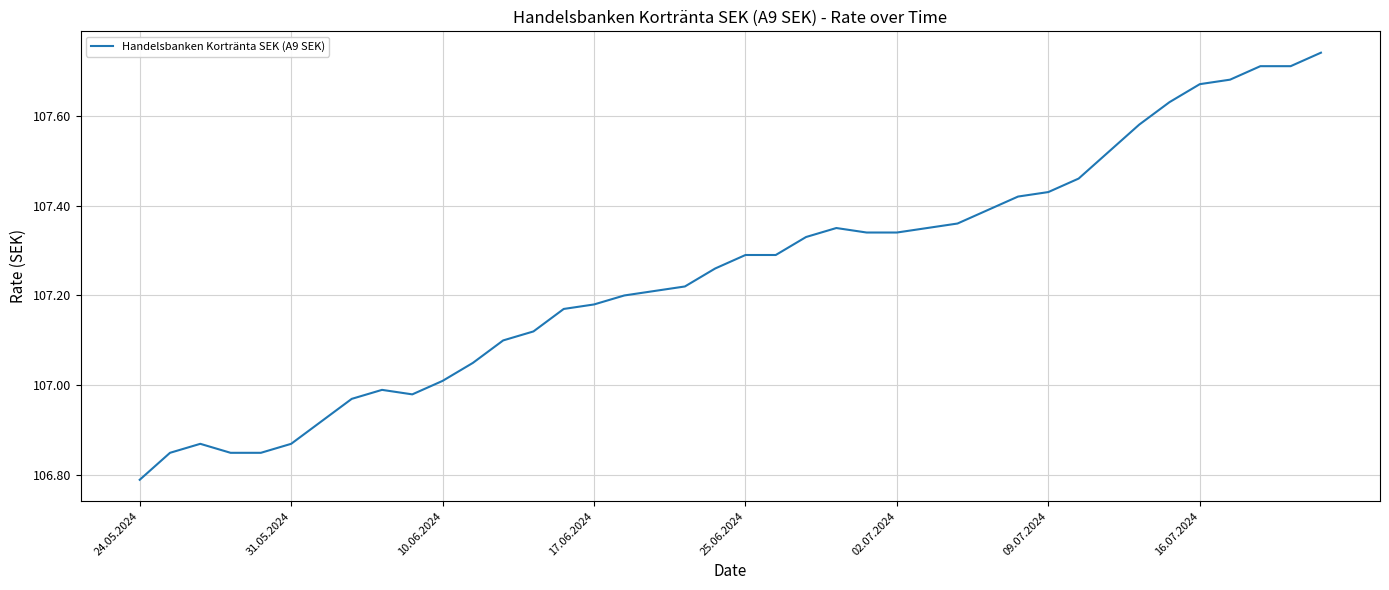

Where is the data nearest to the value 107?

8